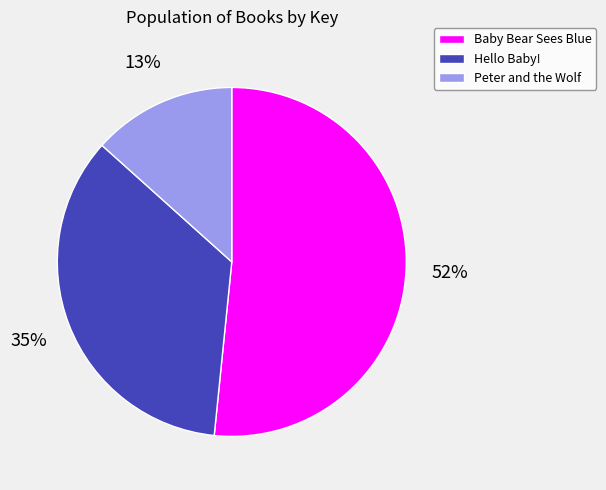

Approximately how many times larger is the value at Hello Baby! compared to Baby Bear Sees Blue?

0.7